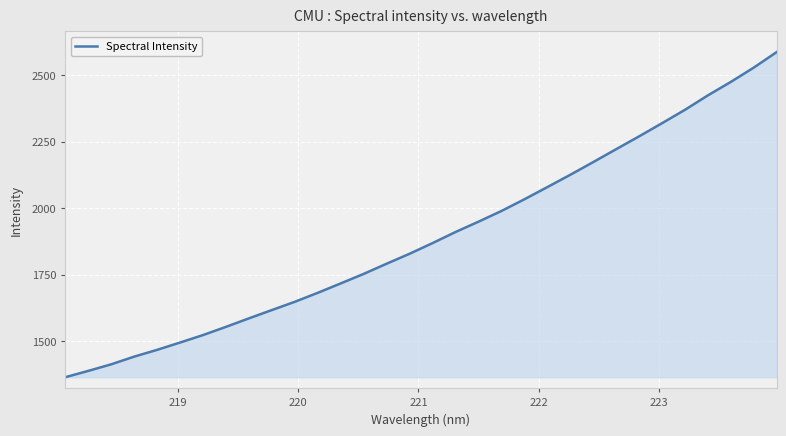

What is the maximum value shown in the chart?

2586.7